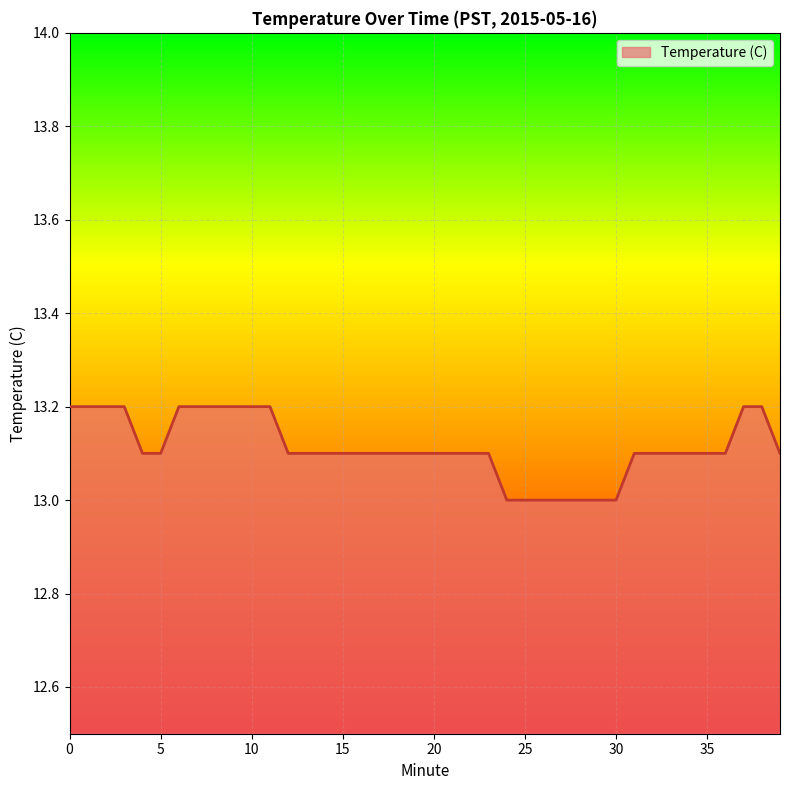

What is the average value?

13.1